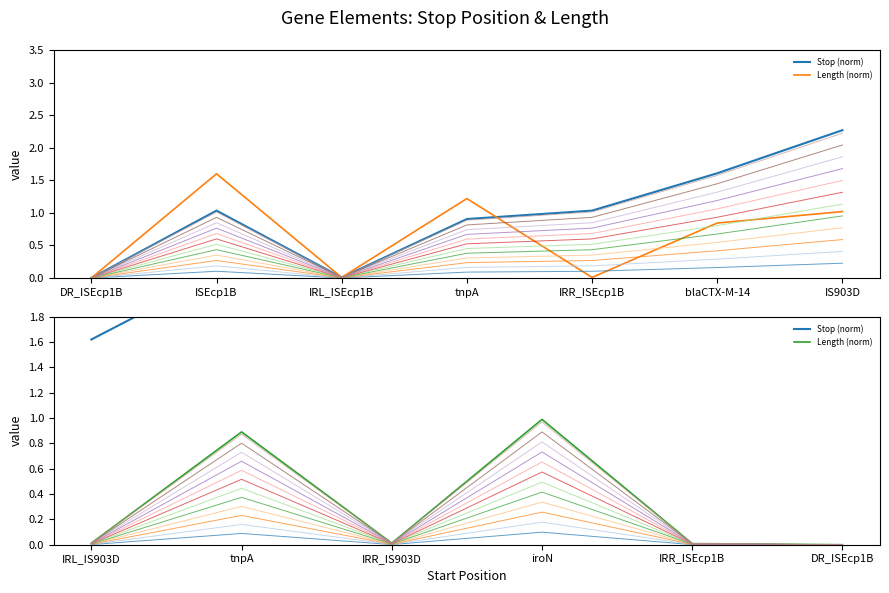

What position from the left is DR_ISEcp1B?

6